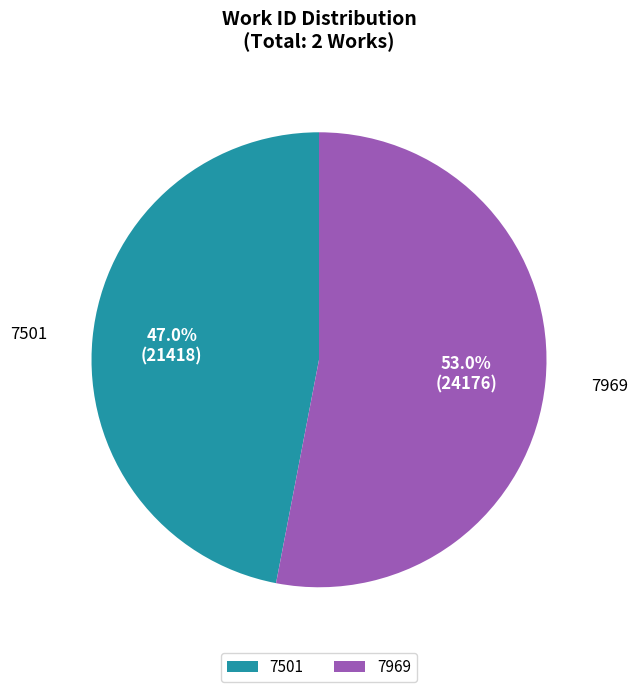

Rank the categories by value from lowest to highest.

7501, 7969